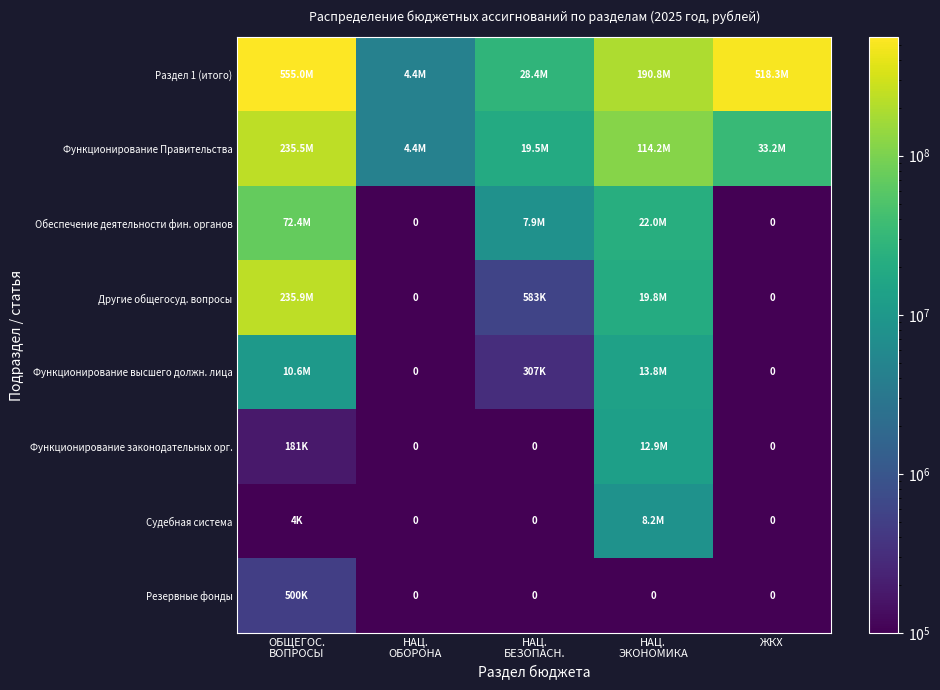

Which category has the highest value in the Судебная система series?

НАЦ. ЭКОНОМИКА